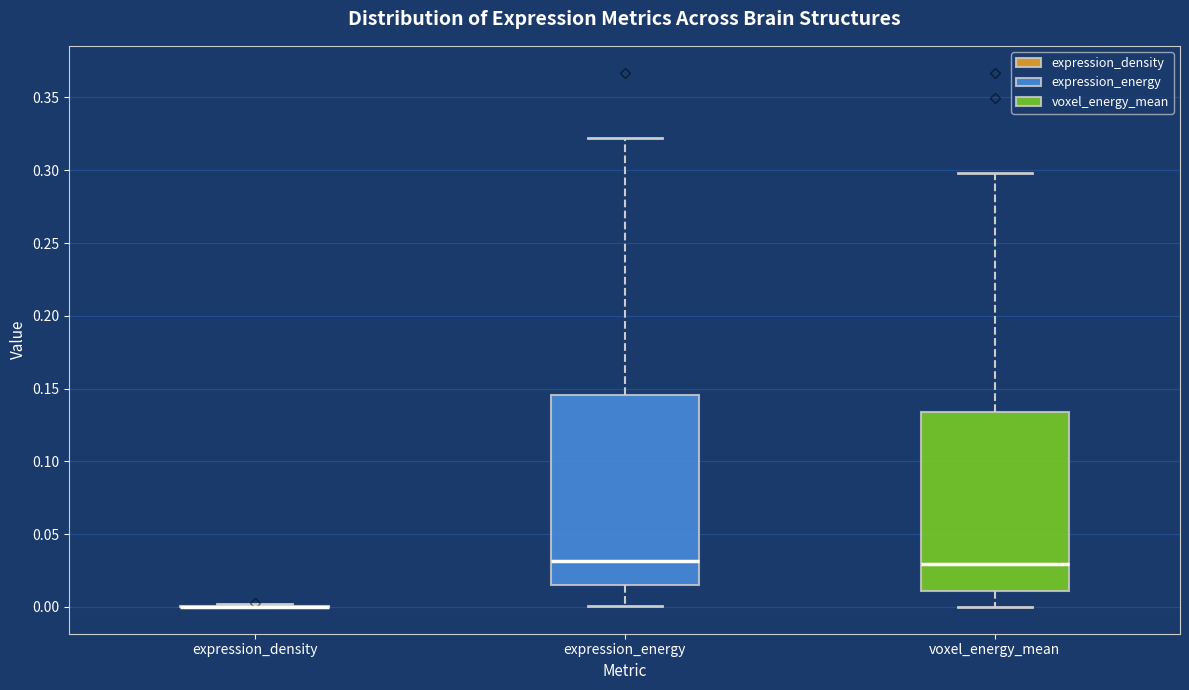

Reading left to right, transcribe this box plot: for each box, give where its median line is, the range the box spans, and where its two whiskers end, as read against the y-axis. The values are not printed on the chart, so give them approximately, as read against the axis.

expression_density: box collapsed to a line at 0.000, whiskers 0.000 to 0.000
expression_energy: median 0.030, box 0.015 to 0.145, whiskers 0.000 to 0.320
voxel_energy_mean: median 0.030, box 0.010 to 0.135, whiskers 0.000 to 0.300